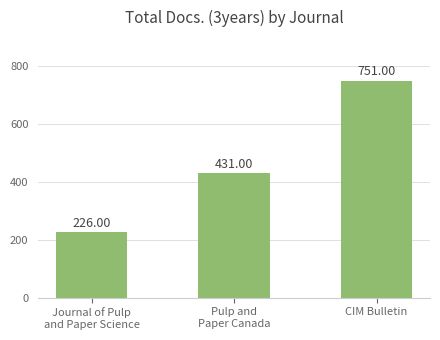

What position from the right is Journal of Pulp
and Paper Science?

3